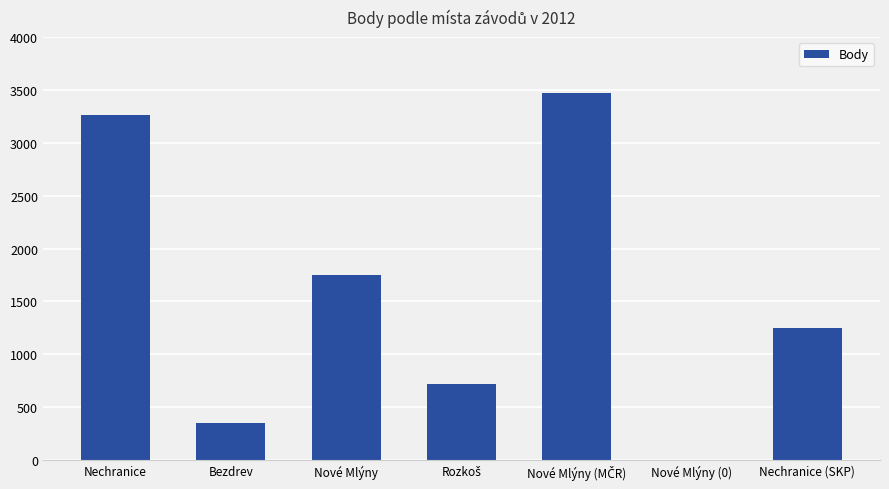

Which has a higher value, Nové Mlýny or Nechranice (SKP)?

Nové Mlýny